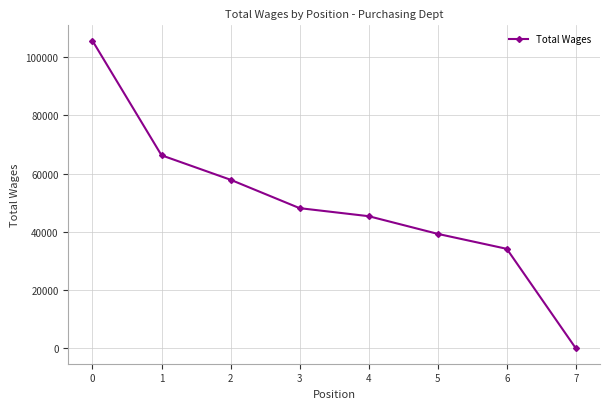

Is it true that the value at 3 is 48157?

True